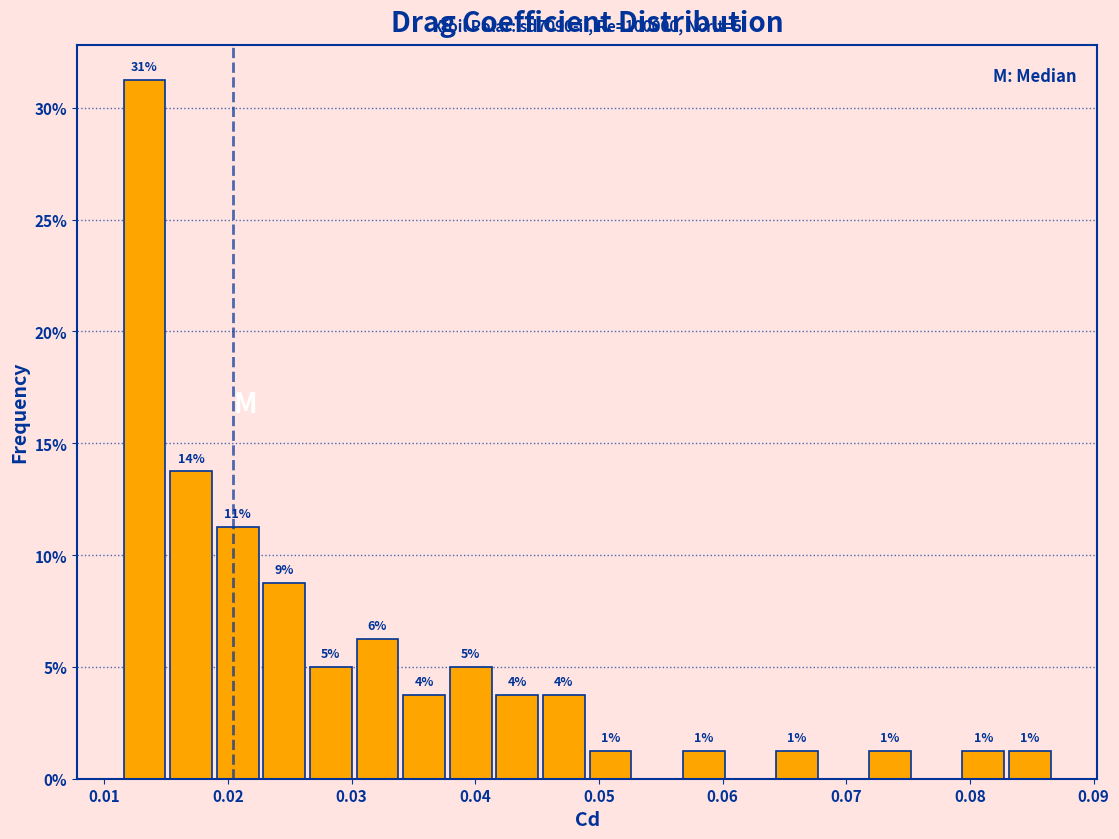

Around what value on the x-axis is the tallest bar? Give the approximate position of its centre, as read against the axis.

0.013